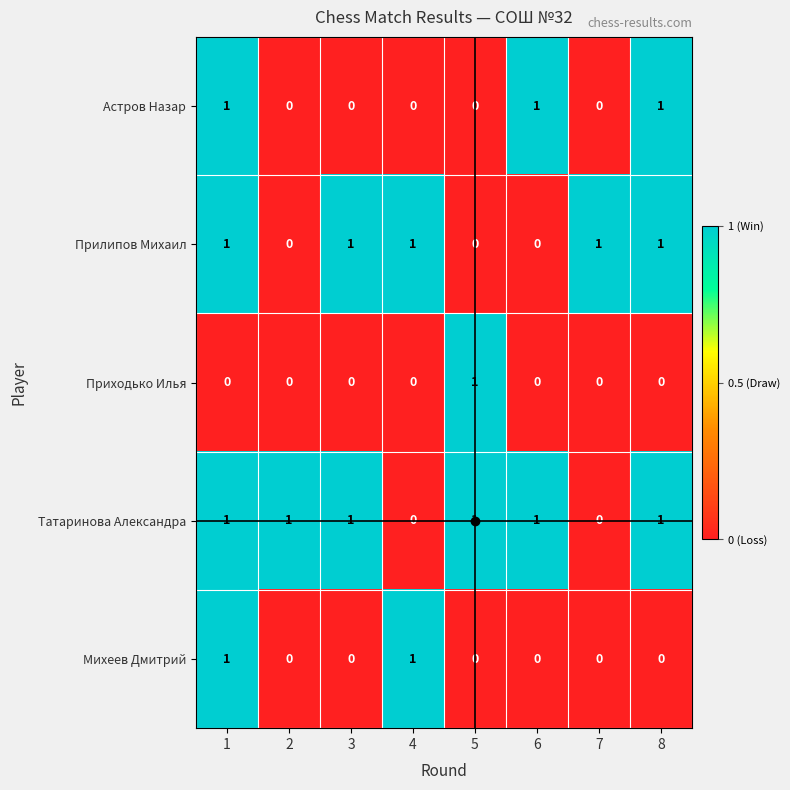

Which series has the largest total across all categories?

Татаринова Александра